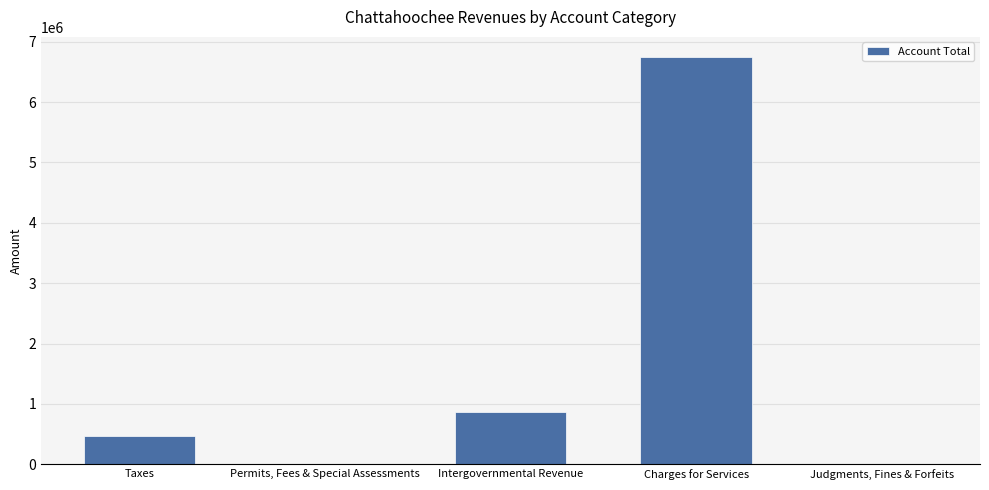

The chart shows a value of 474468 at Taxes. True or false?

True